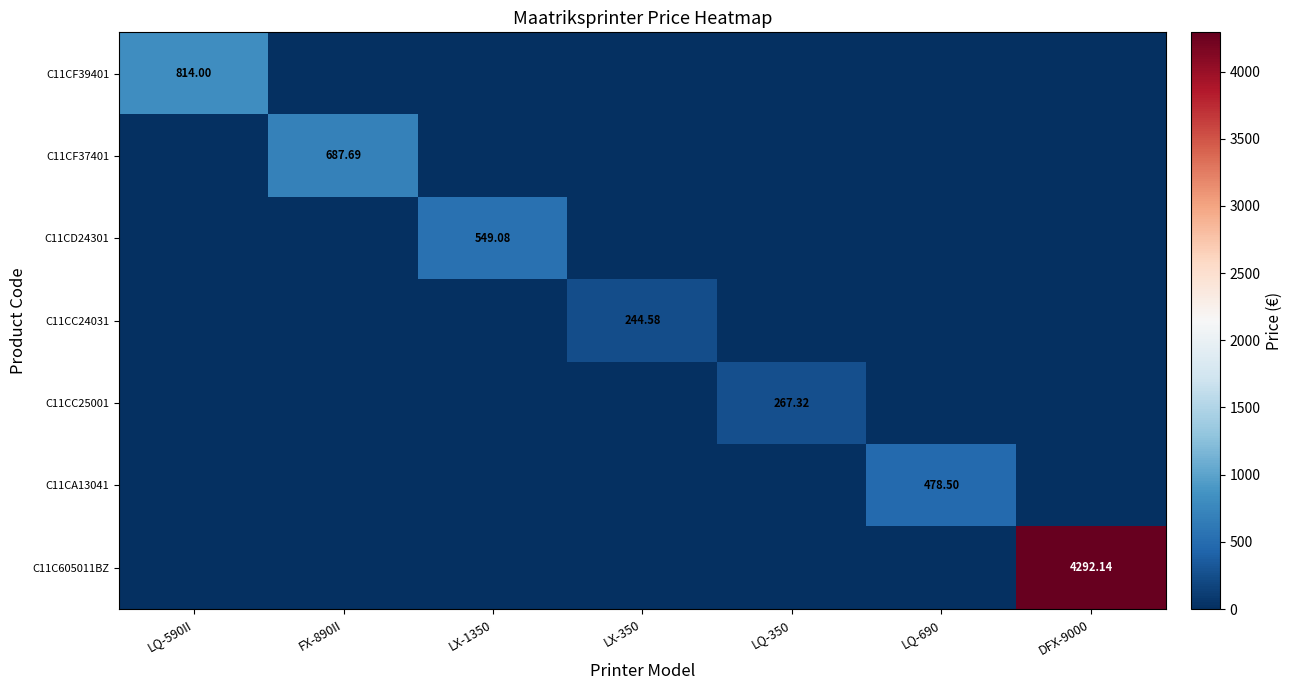

Which series has the widest spread of values?

C11C605011BZ